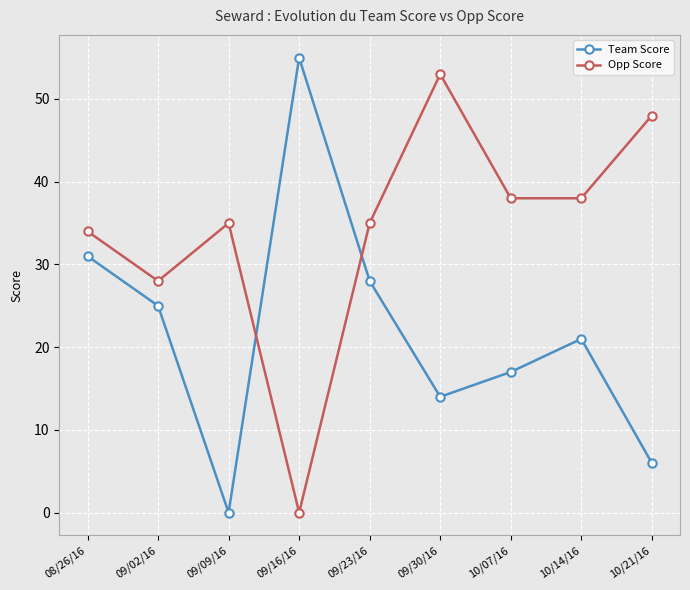

Where do Team Score and Opp Score first cross each other?

09/09/16 and 09/16/16